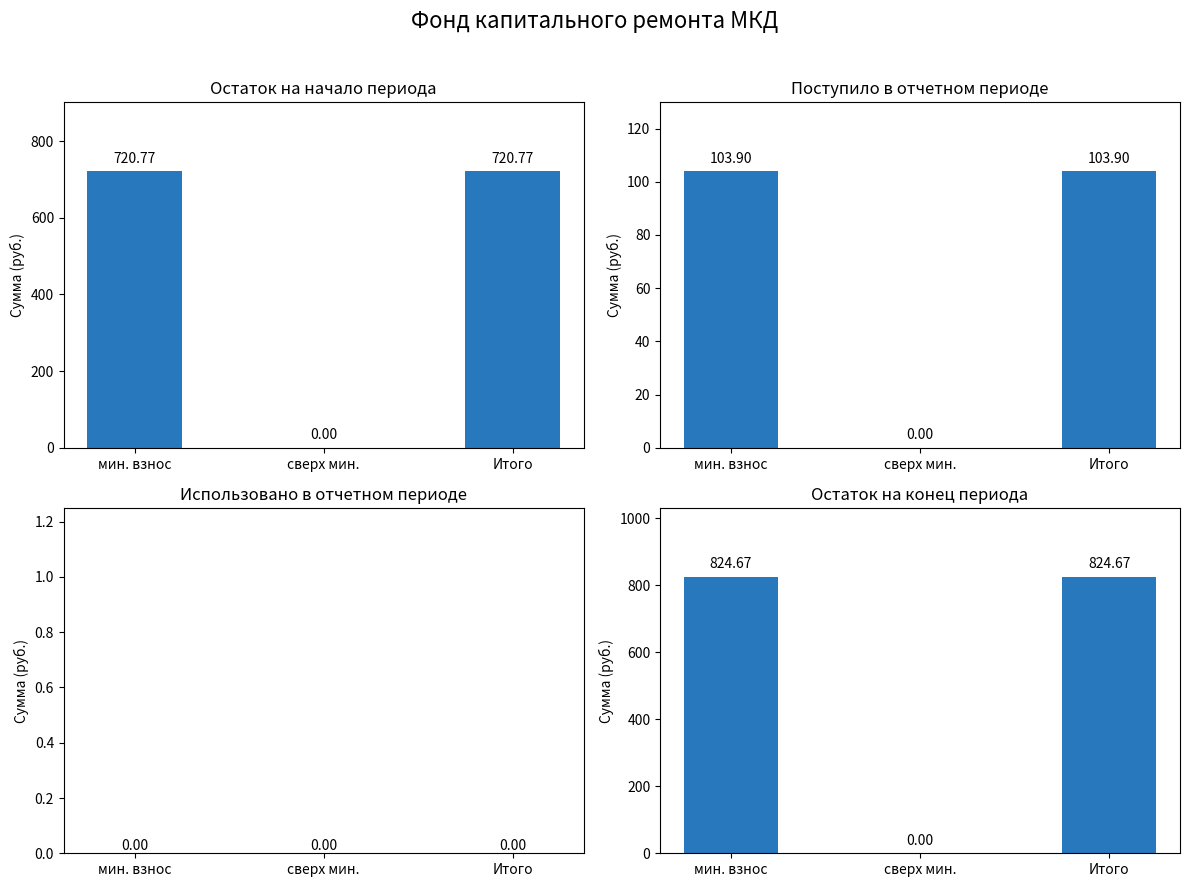

What position from the left is Итого?

3